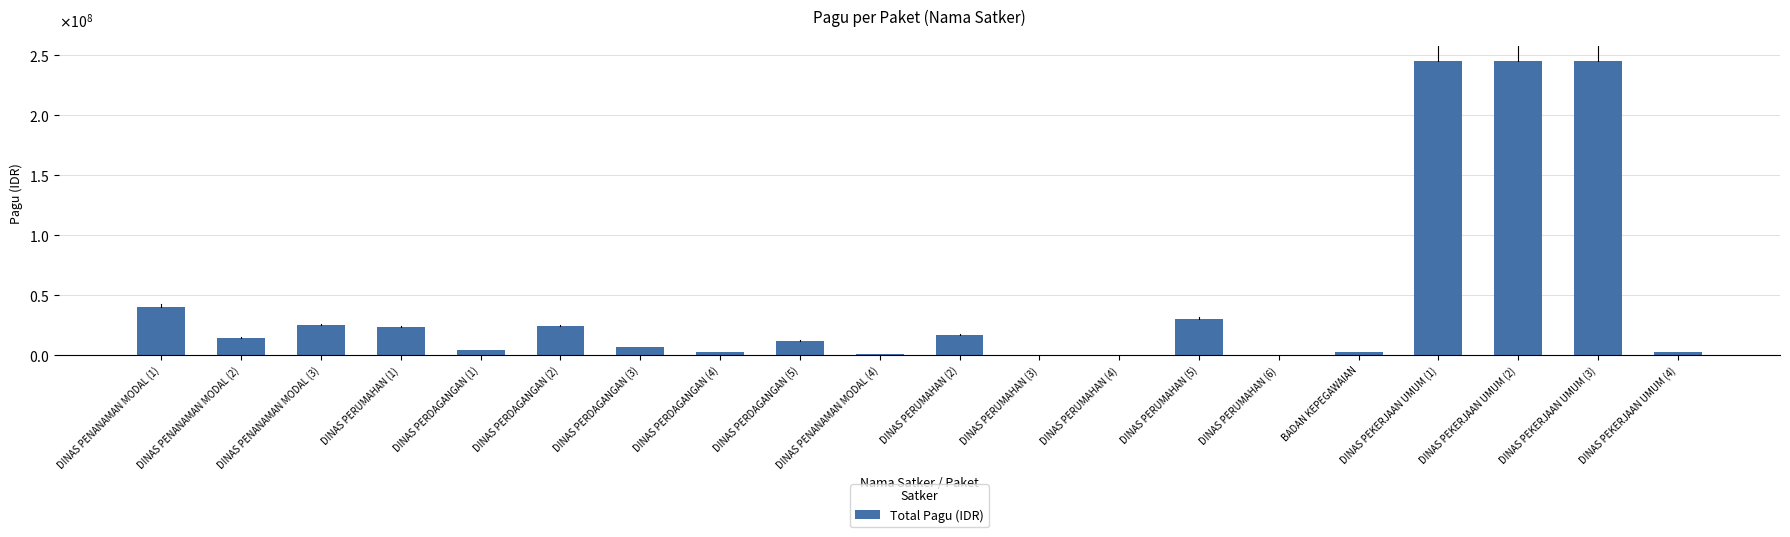

What is the average value?

46961025